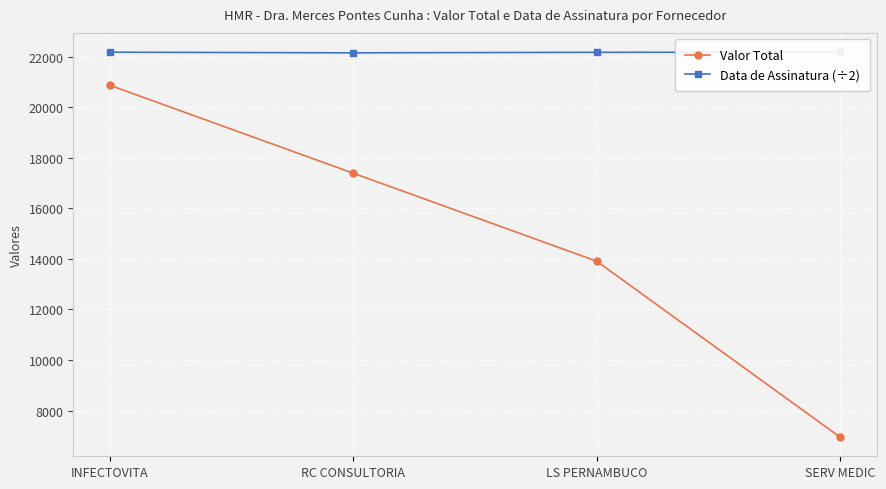

The value of Valor Total at SERV MEDIC is 9075.2. True or false?

False